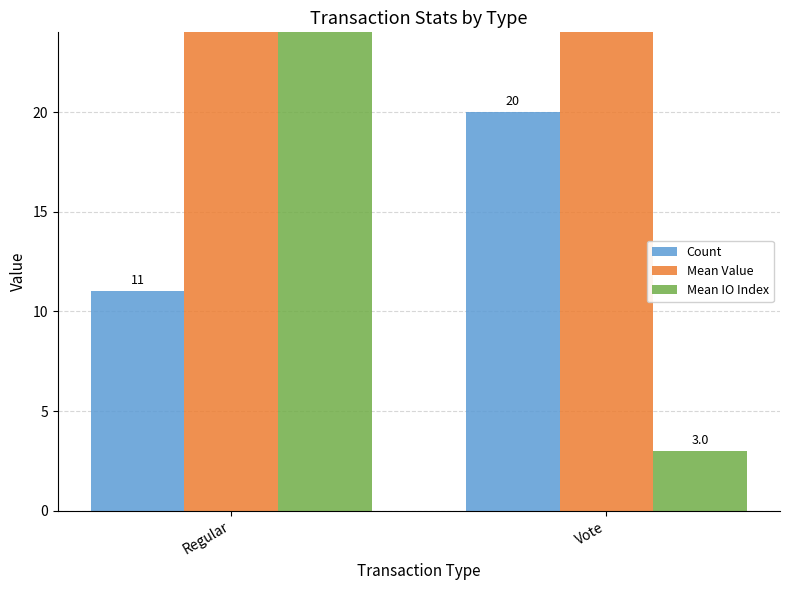

How many data points in Count are less than 20?

1